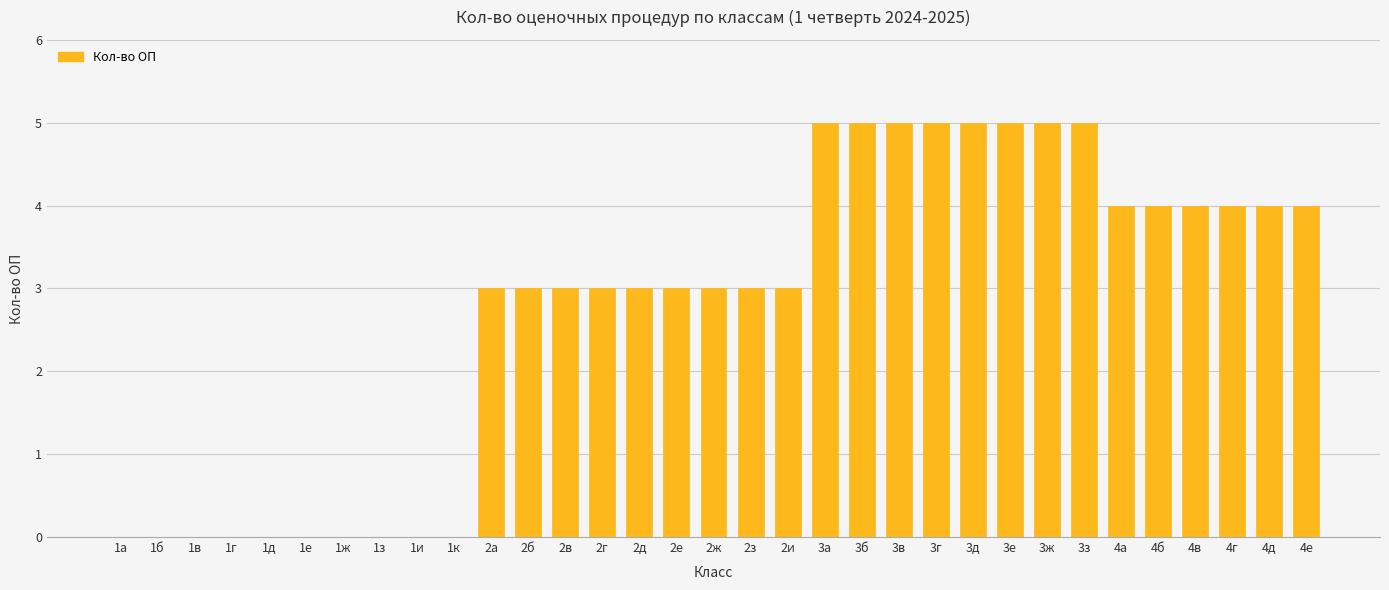

Count the number of data series in this chart.

1